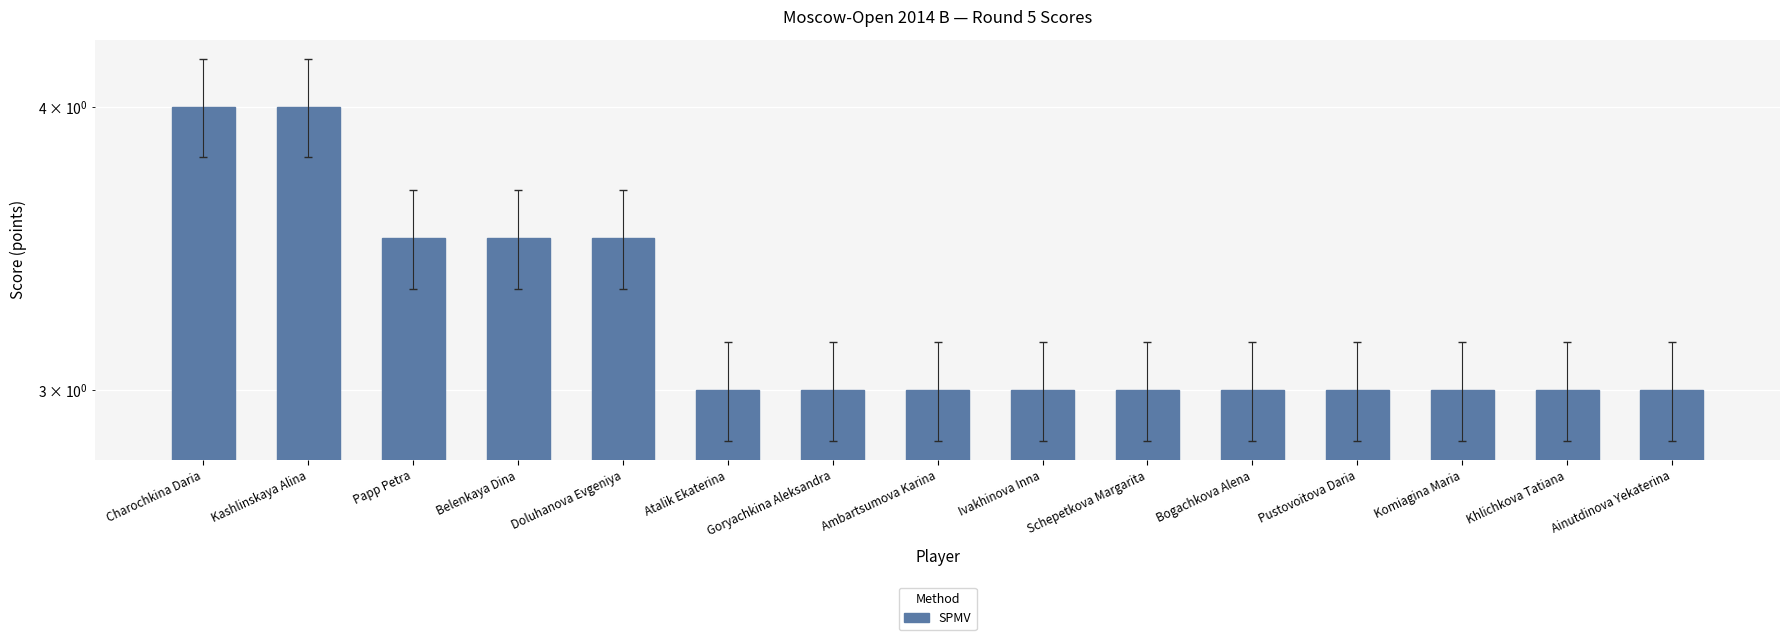

What is the value of the 5th bar from the left?

3.5